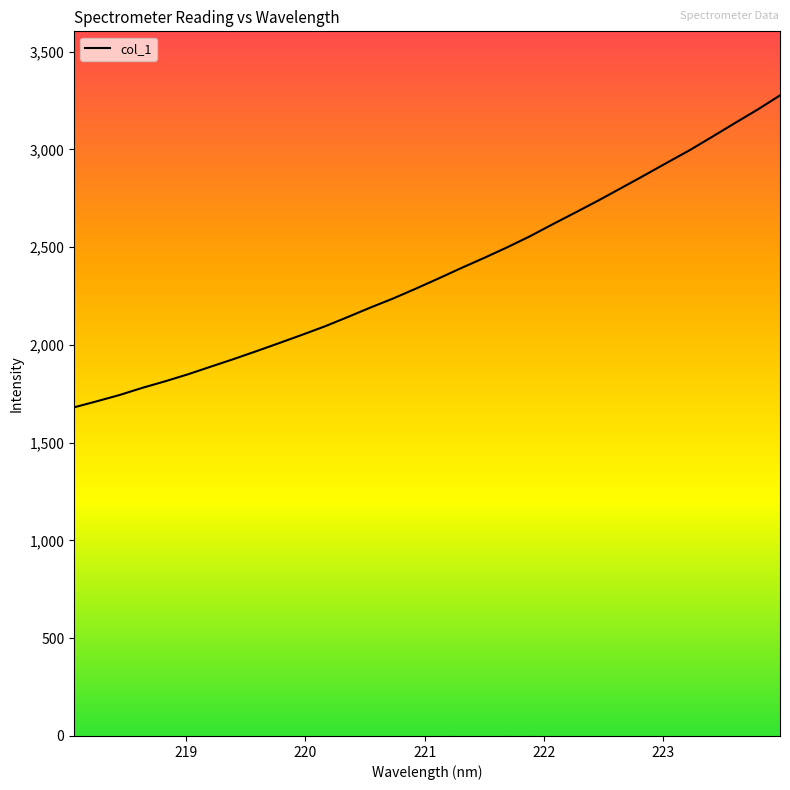

What is the sum of all values?

75899.3